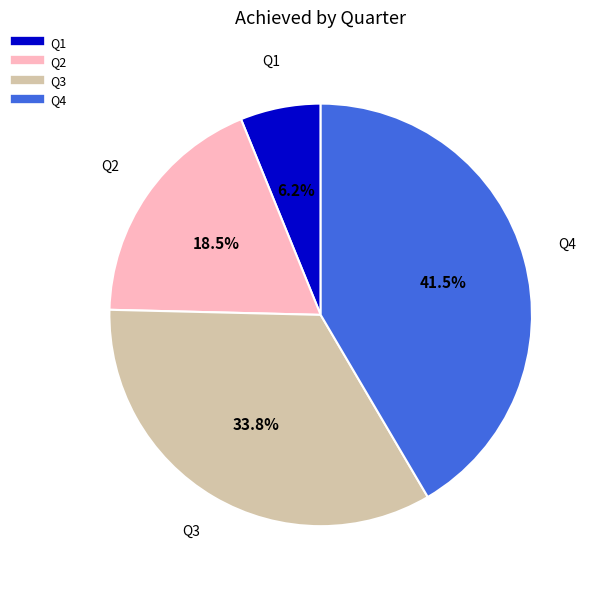

Does Q2 account for over 50% of the chart?

No